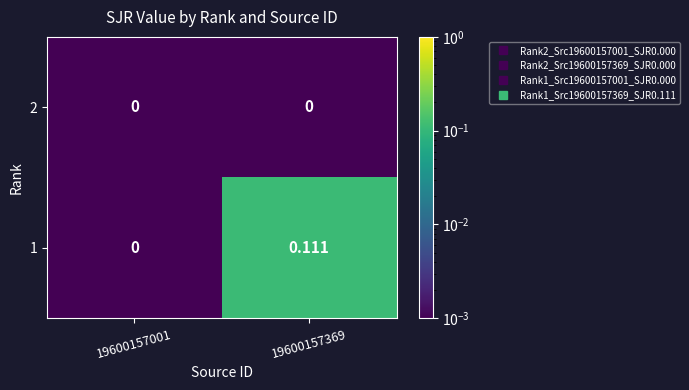

Which series has the largest total across all categories?

1